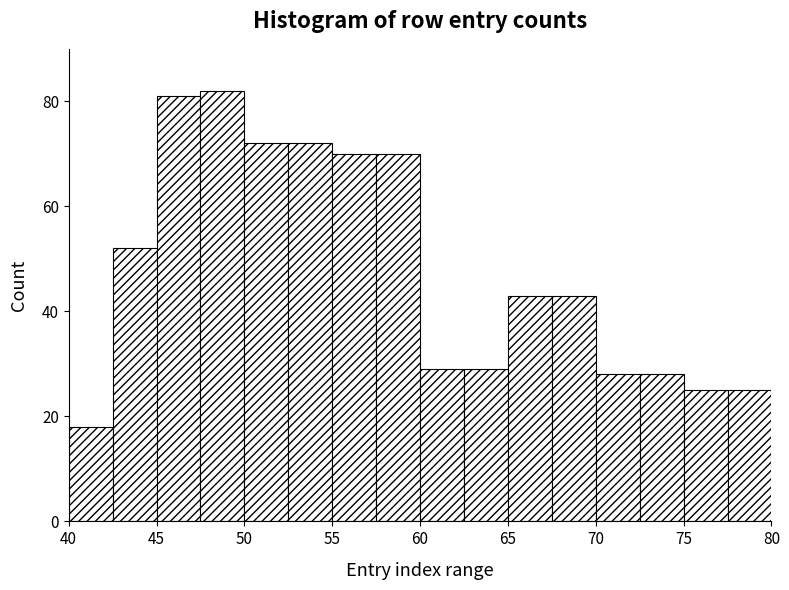

Reading left to right, list every bar in this chart as the range it spans on the x-axis followed by its height. The values are not printed on the chart, so give them approximately, as read against the axis.

40.0 to 42.5: 18
42.5 to 45.0: 52
45.0 to 47.5: 82
47.5 to 50.0: 82
50.0 to 52.5: 72
52.5 to 55.0: 72
55.0 to 57.5: 70
57.5 to 60.0: 70
60.0 to 62.5: 30
62.5 to 65.0: 30
65.0 to 67.5: 44
67.5 to 70.0: 44
70.0 to 72.5: 28
72.5 to 75.0: 28
75.0 to 77.5: 26
77.5 to 80.0: 26